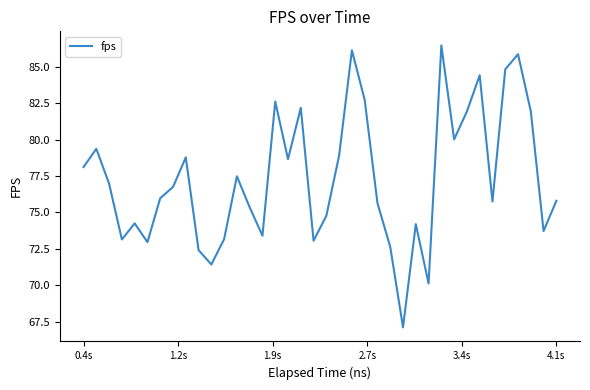

What is the maximum value shown in the chart?

86.5